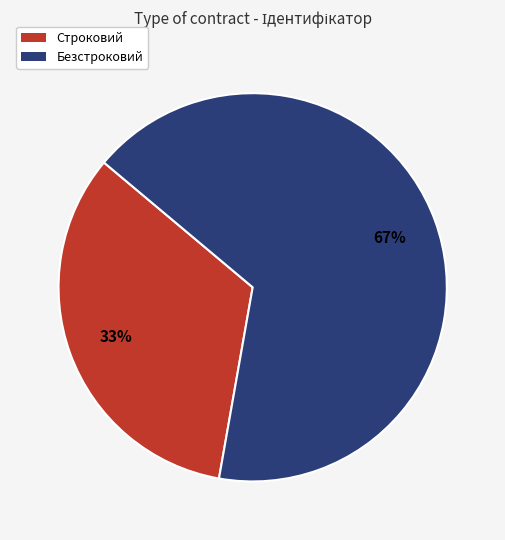

How many slices are in this pie chart?

2